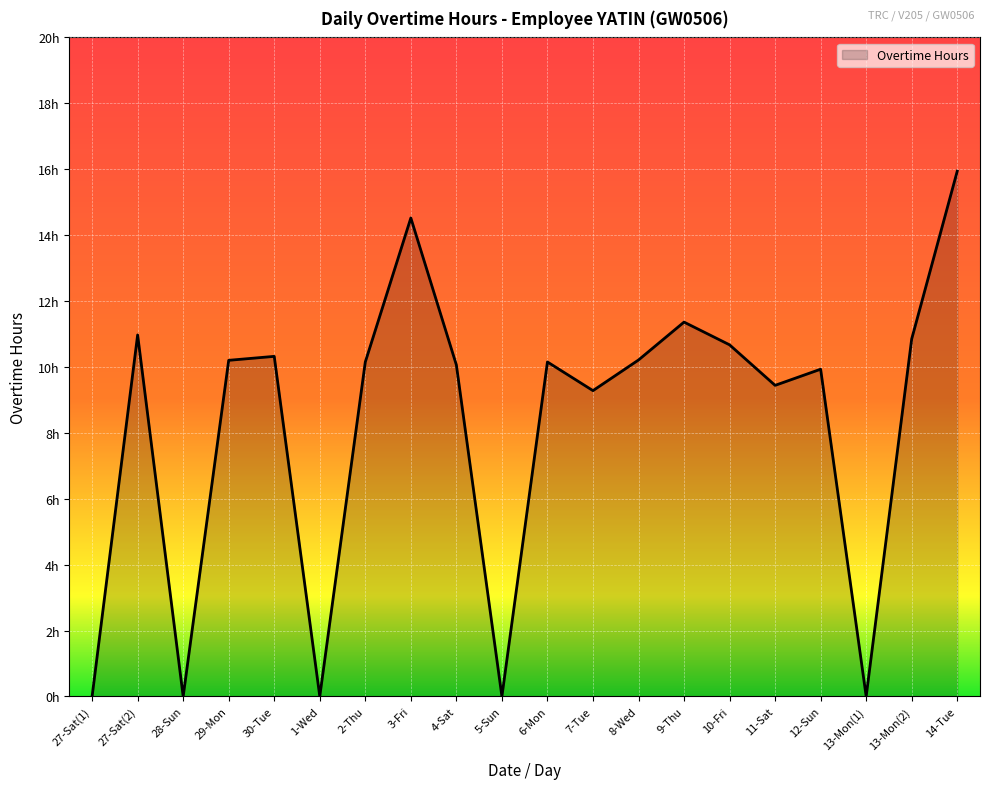

Where is the first local maximum?

27-Sat(2)